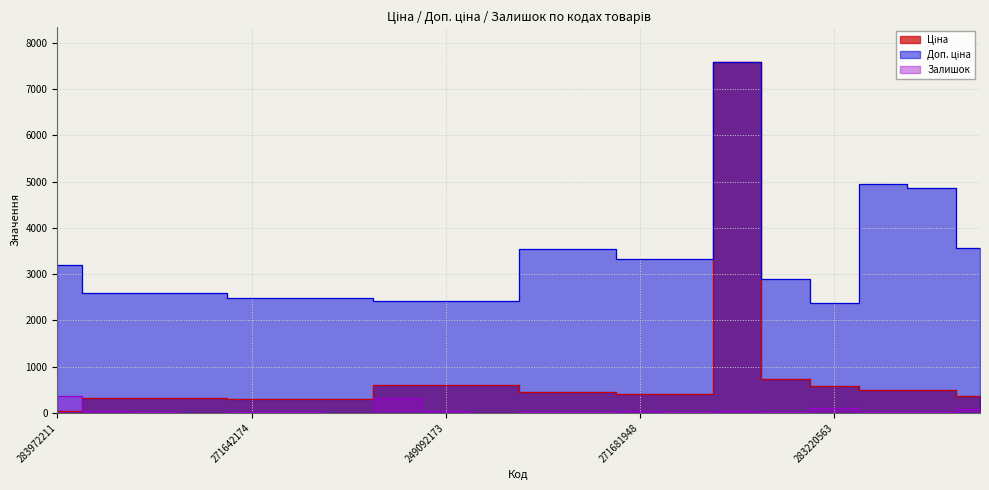

What is the spread (max minus min) of values at 271652174?

2564.3